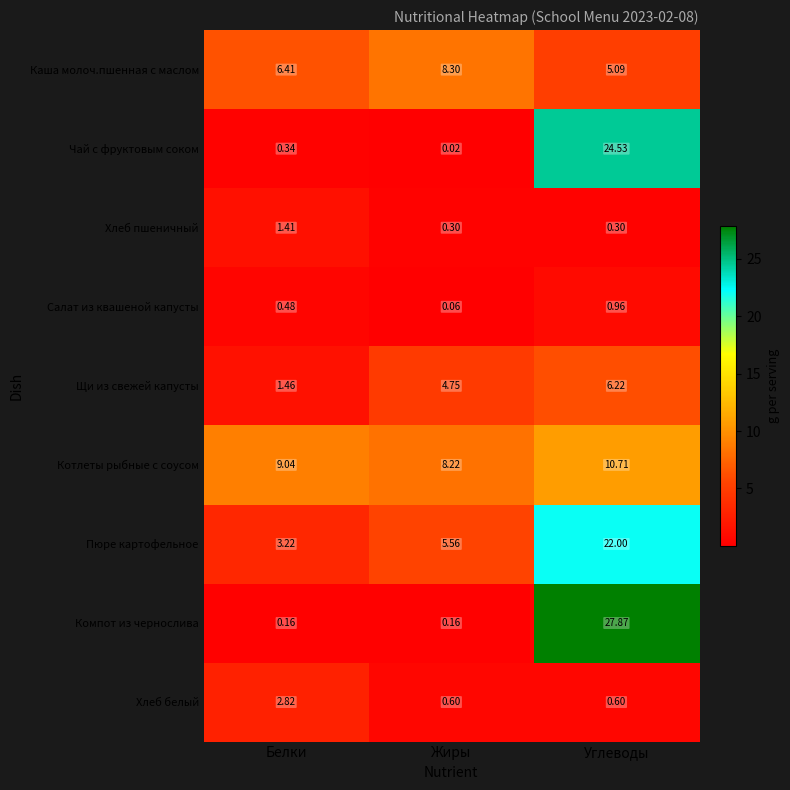

At which label is Щи из свежей капусты closest to 3?

Белки